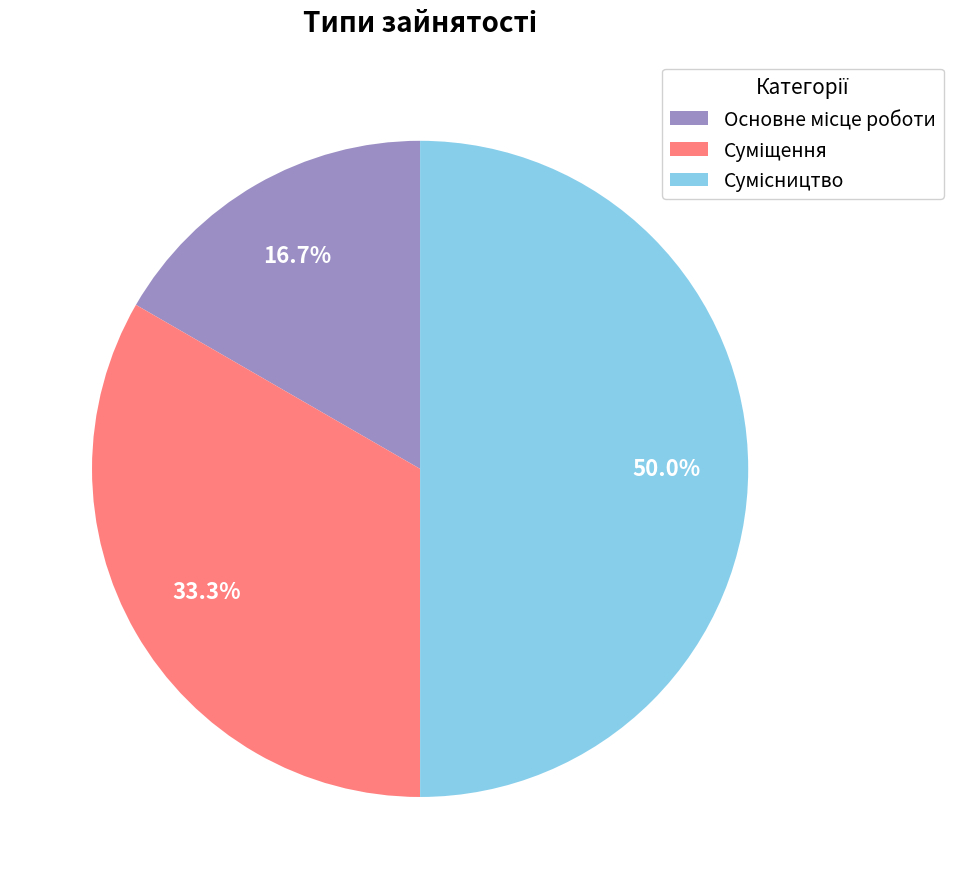

How many segments does this pie chart have?

3